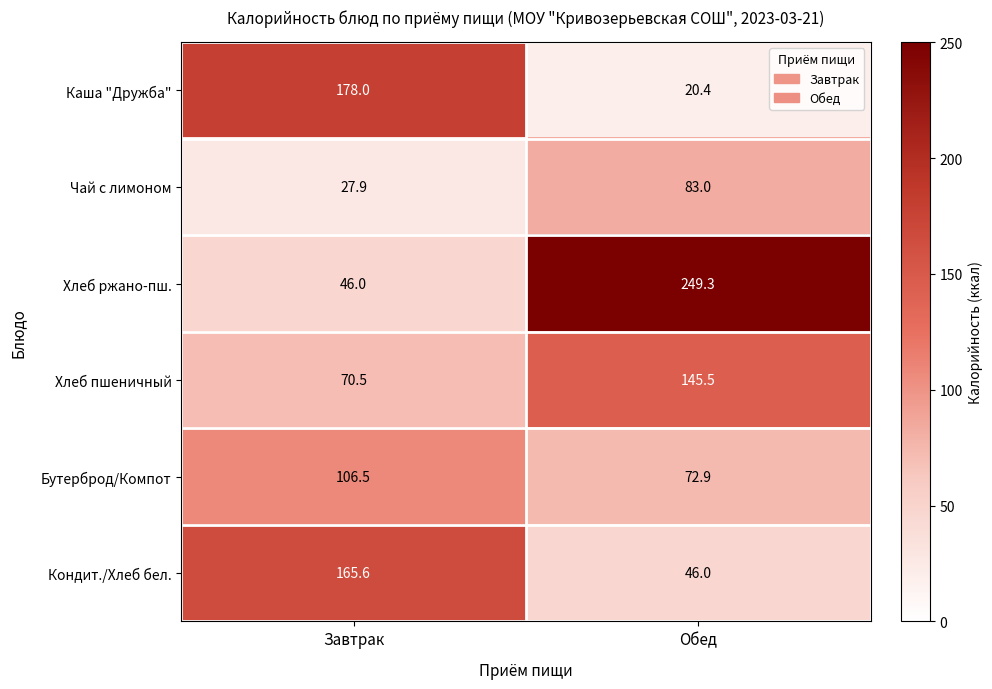

Which series has the largest total across all categories?

Хлеб ржано-пш.